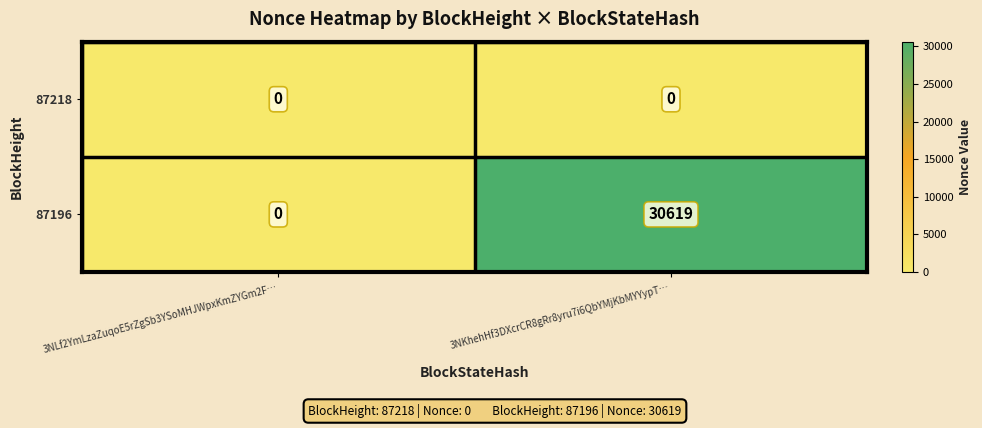

Is it true that 87196 equals 8878 at 3NKhehHf3DXcrCR8gRr8yru7i6QbYMjKbMYYypT…?

False